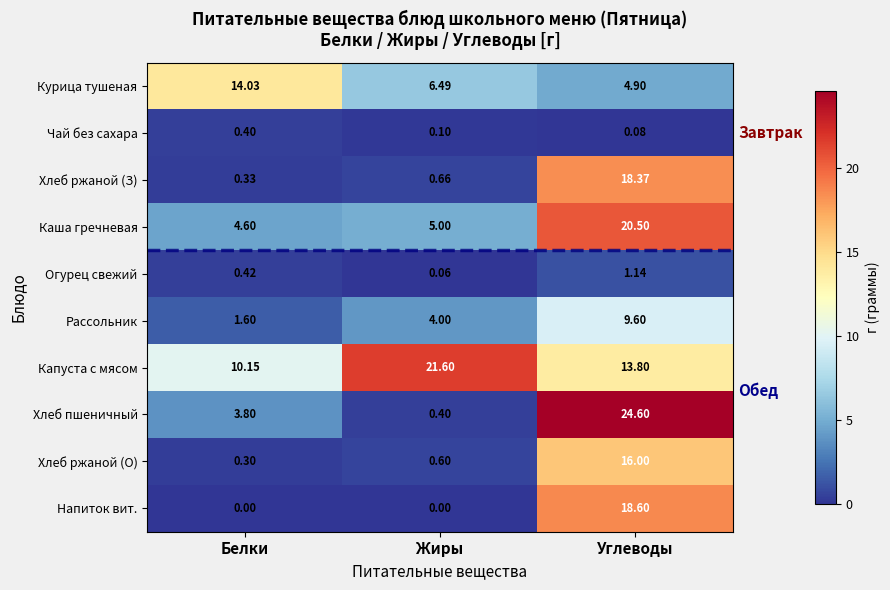

At Белки, list the series in order from smallest to largest.

Напиток вит., Хлеб ржаной (О), Хлеб ржаной (З), Чай без сахара, Огурец свежий, Рассольник, Хлеб пшеничный, Каша гречневая, Капуста с мясом, Курица тушеная